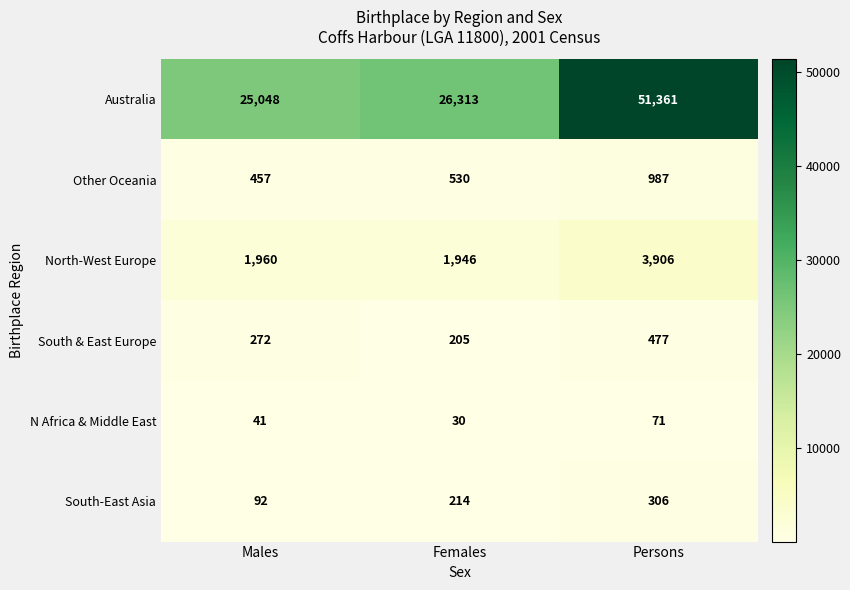

At how many categories does at least one series exceed 35923?

1